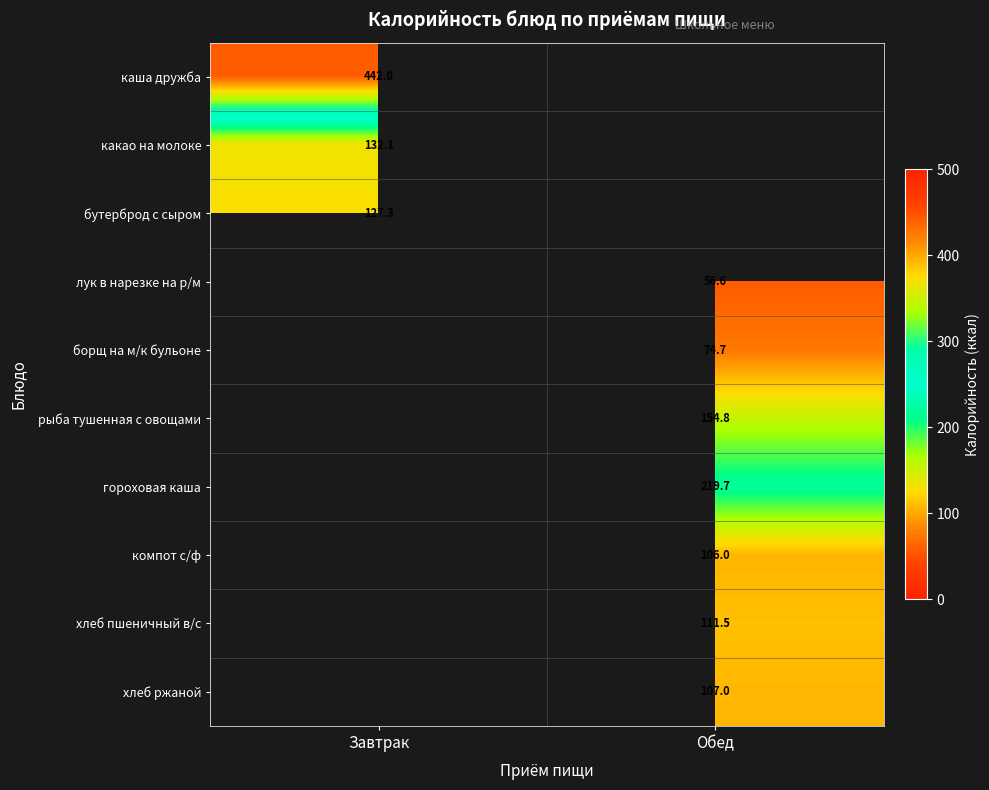

At how many categories does at least one series exceed 319?

1